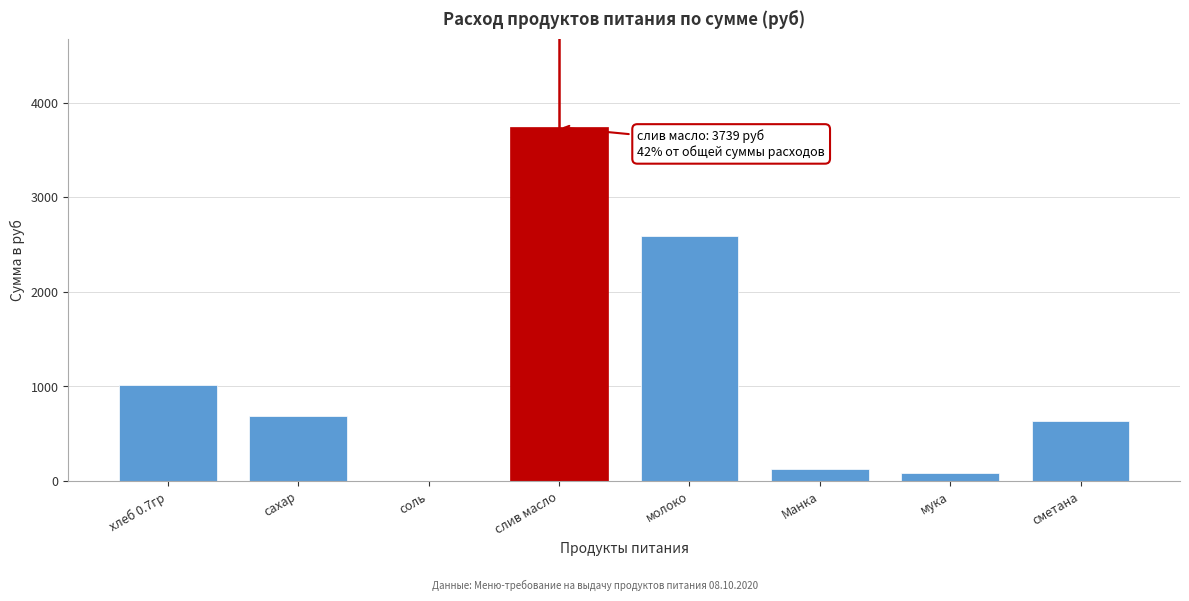

What is the sum of the values at слив масло and Манка?

3863.6